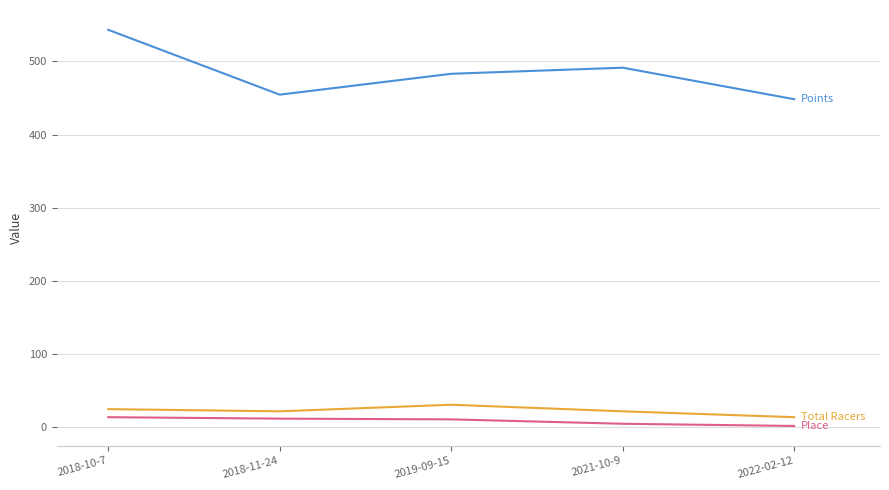

What is the total value across all series at 2021-10-9?

518.4